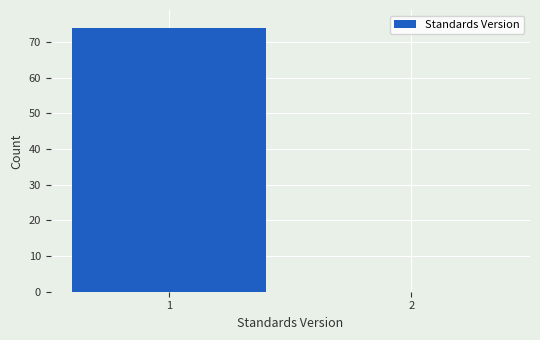

Reading right to left, what are all the values shown in this chart?

2=0	1=74